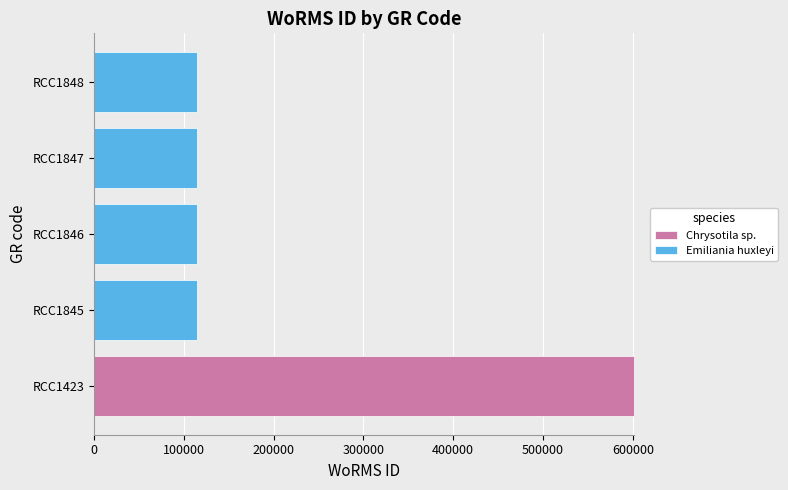

What are all the series names shown in the legend?

Chrysotila sp., Emiliania huxleyi